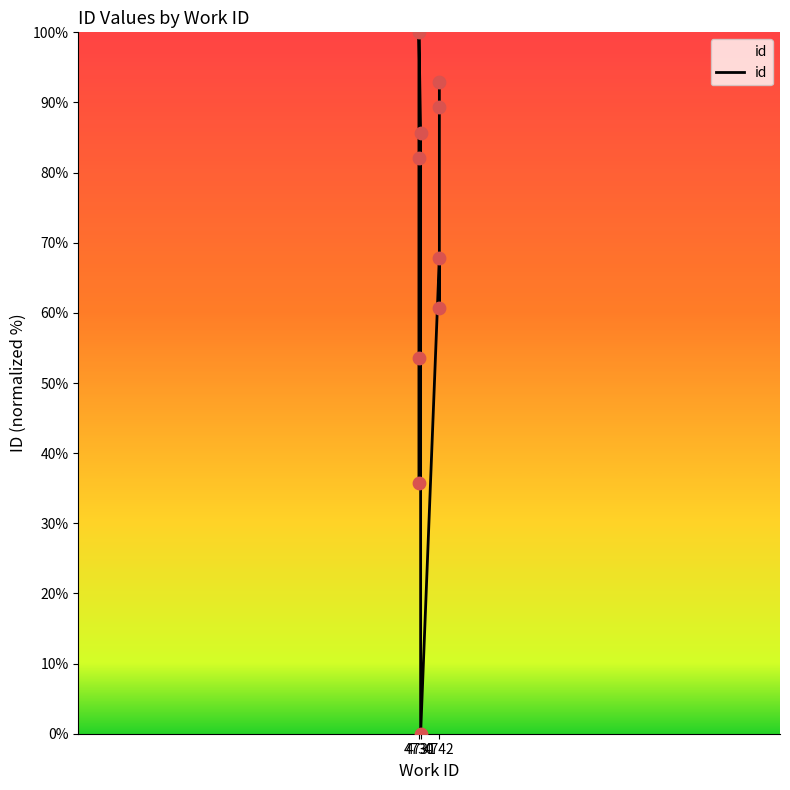

What is the change in value from 4730 to 4731?

+32.1